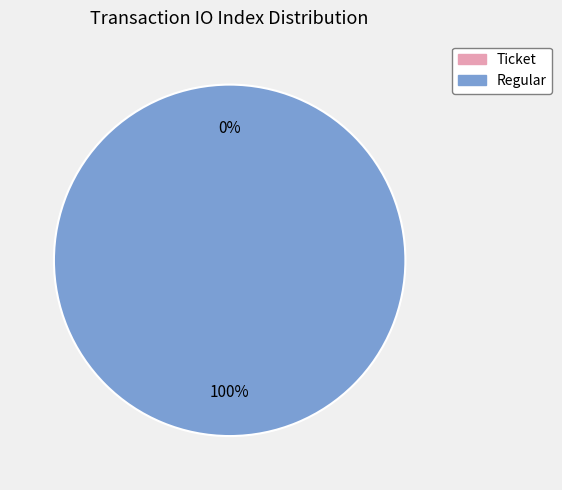

Count the number of slices in the pie.

2